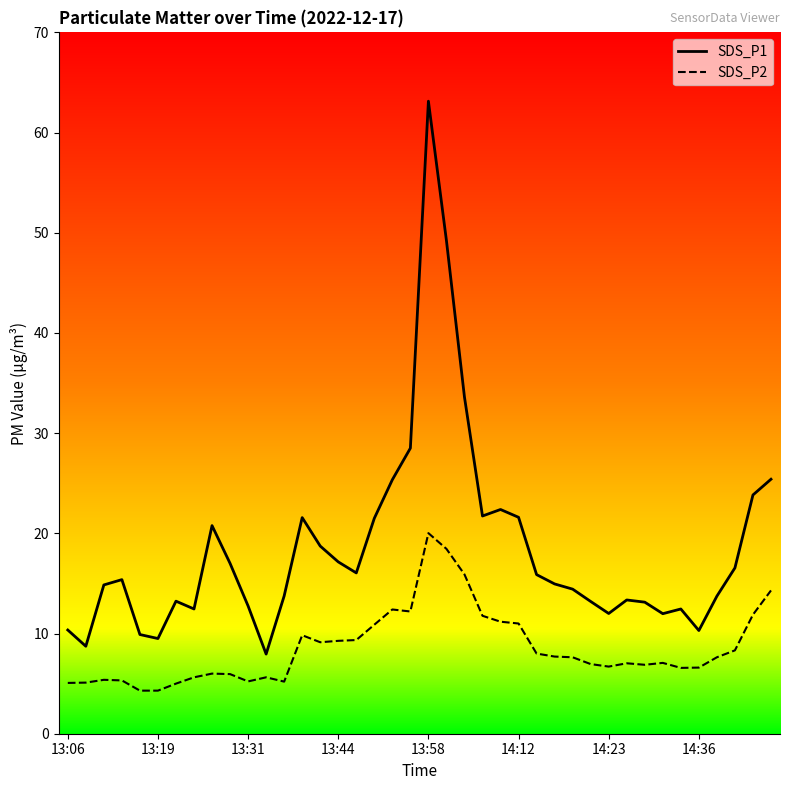

Read the SDS_P1 value at 13.

21.6